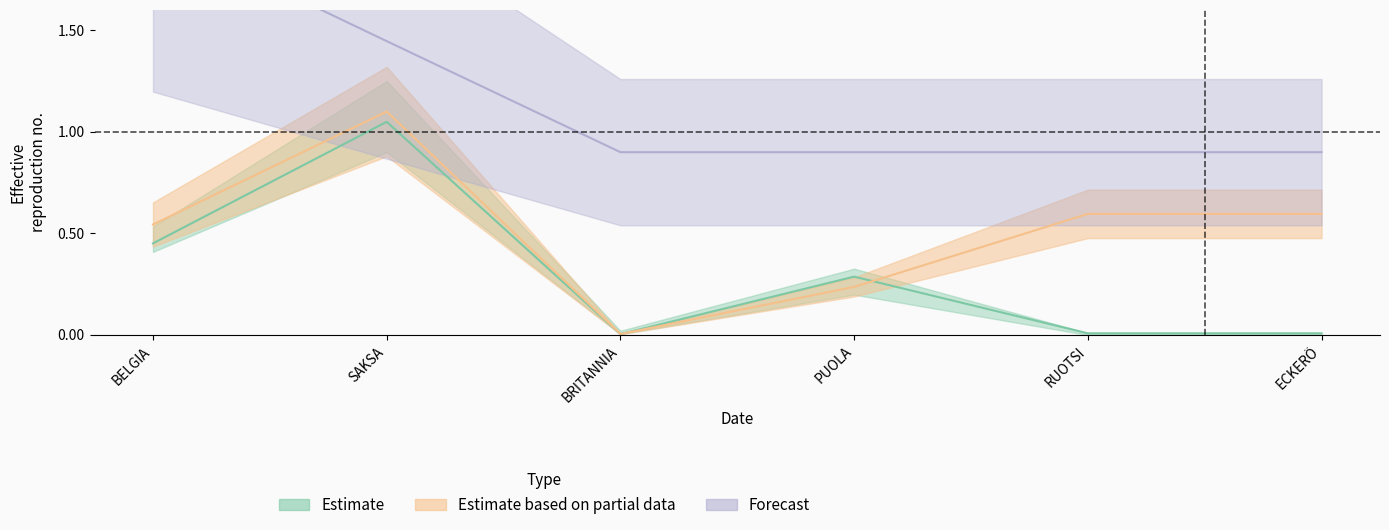

Is it true that Tyhjät kontit yhteensä kpl equals 0.9 at BRITANNIA?

True